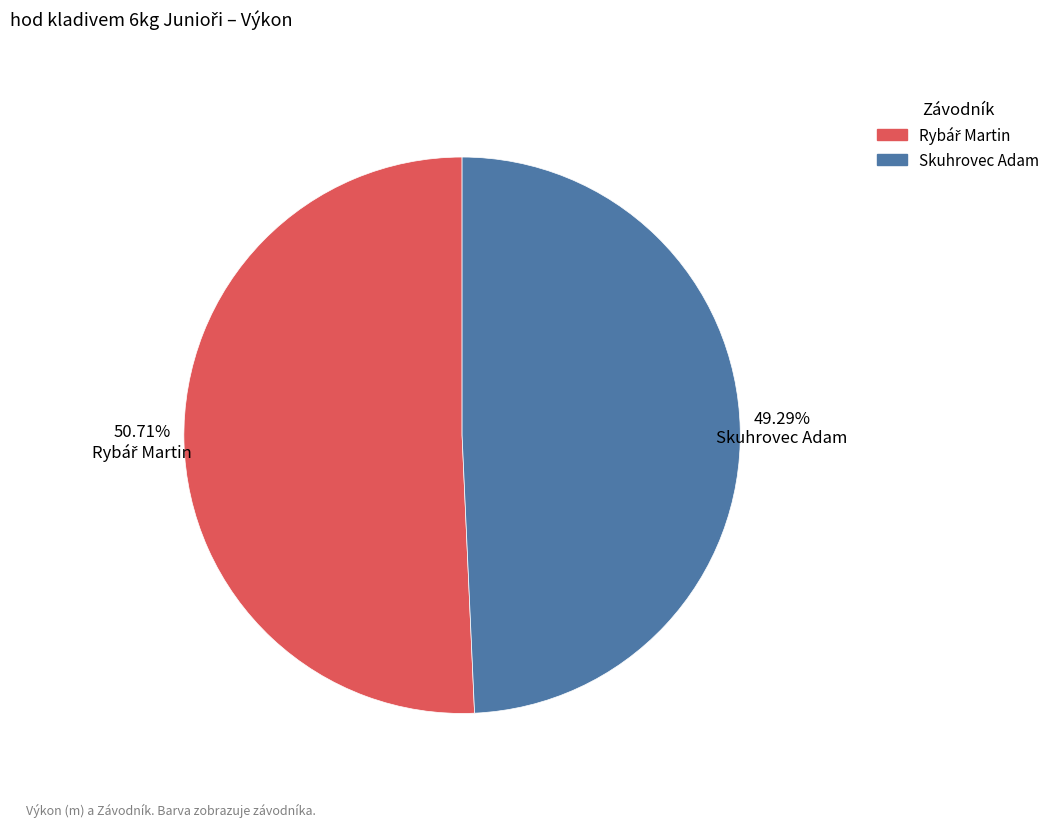

What is the smallest slice in the pie chart?

Skuhrovec Adam